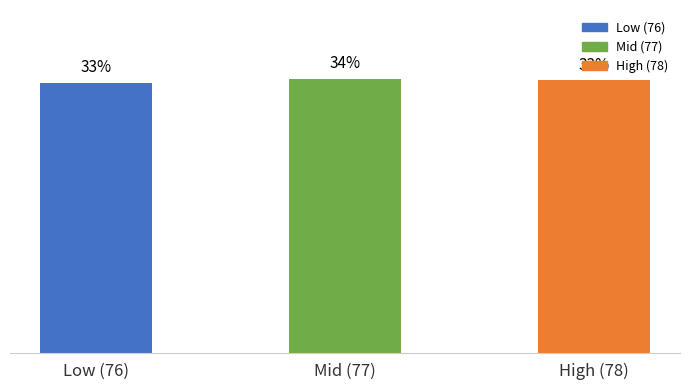

Which has a higher value, Low (76) or Mid (77)?

Mid (77)